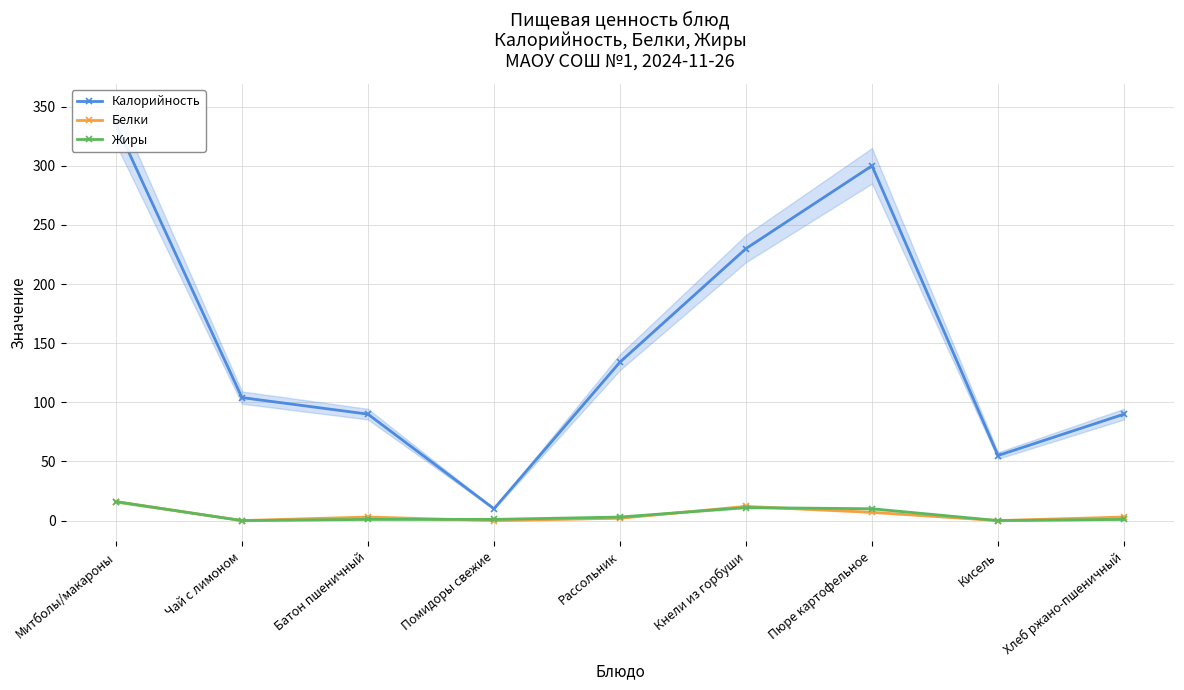

At which label does Калорийность reach its minimum?

Помидоры свежие